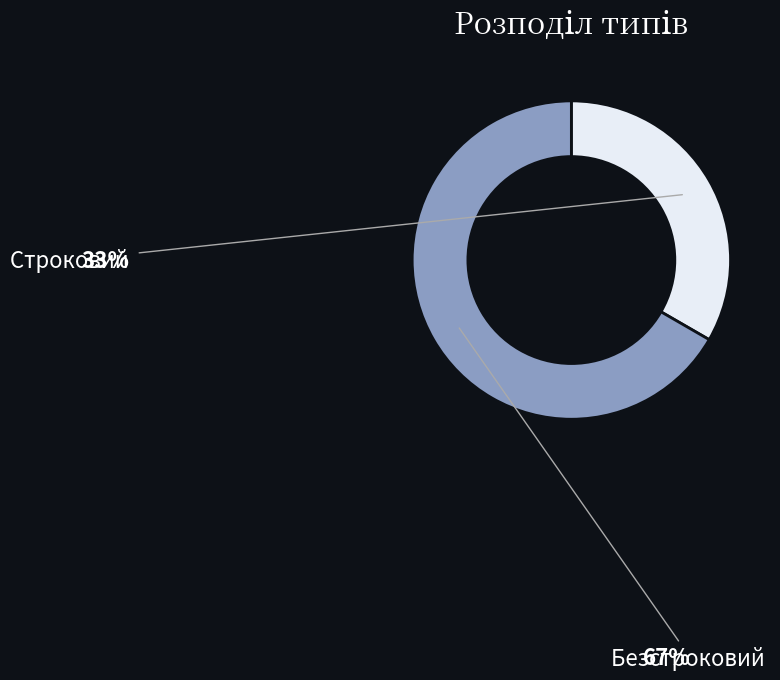

Is there a majority slice in this chart?

Yes